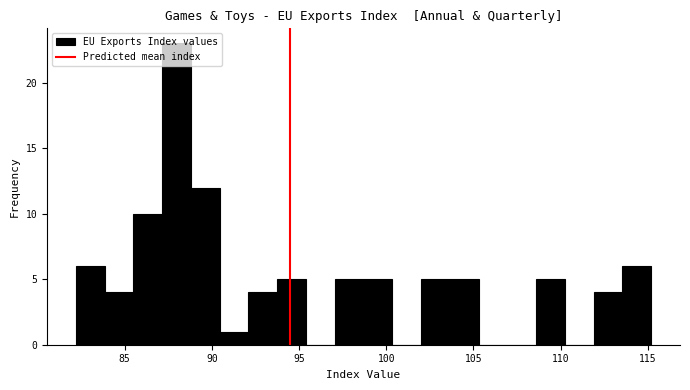

Read against the x-axis, roughly where is the centre of the tallest bar?

88.0